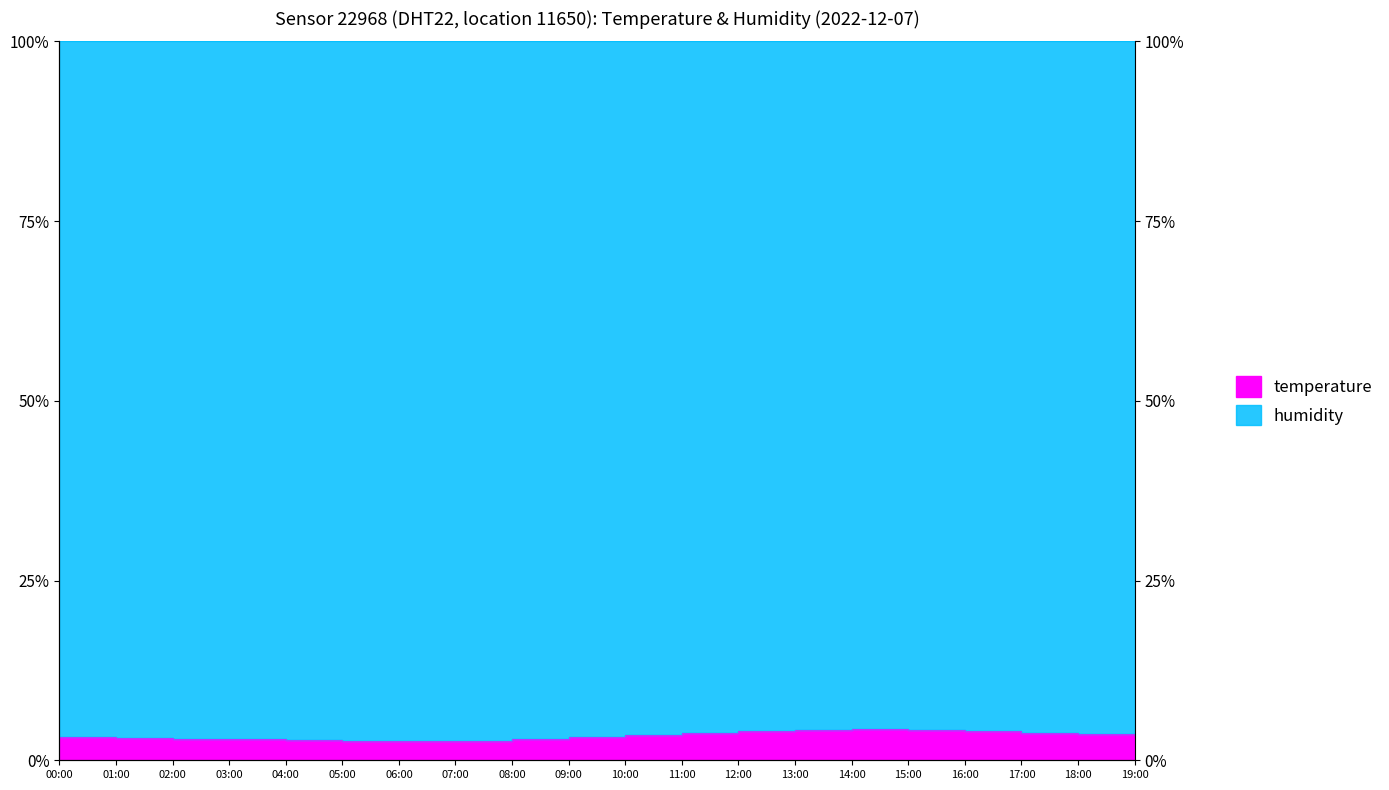

At which category does the data reach its first local valley?

06:00